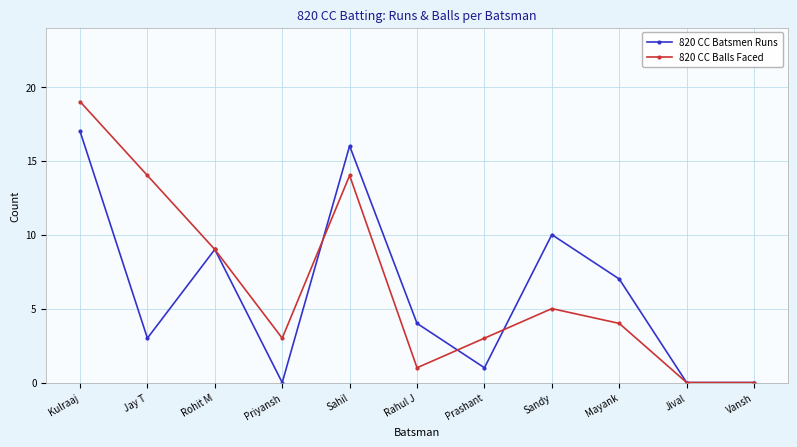

True or false: 820 CC Batsmen Runs and 820 CC Balls Faced intersect in this chart.

True